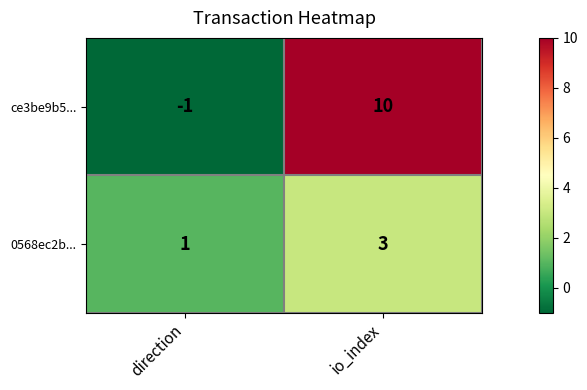

What is the maximum value shown in the chart?

10